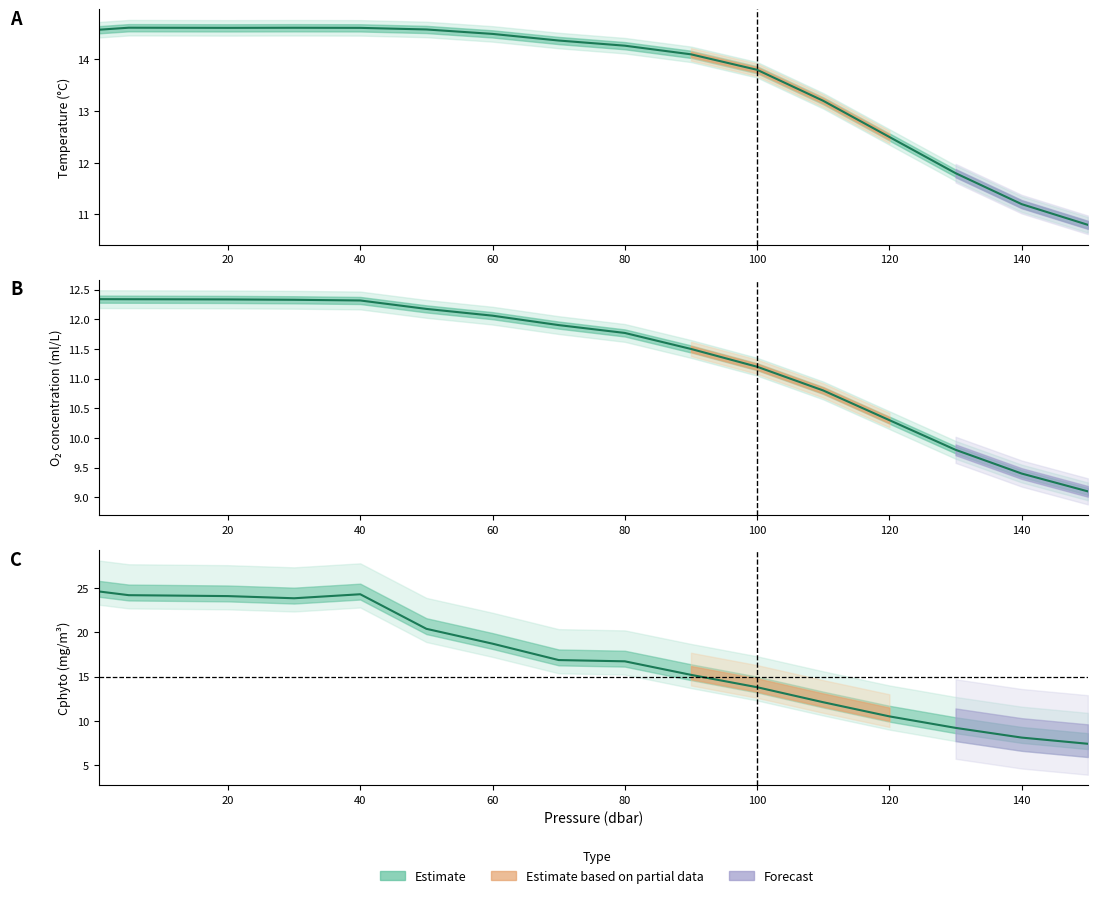

How many values in the Cphyto (Estimate) series are below 16?

7